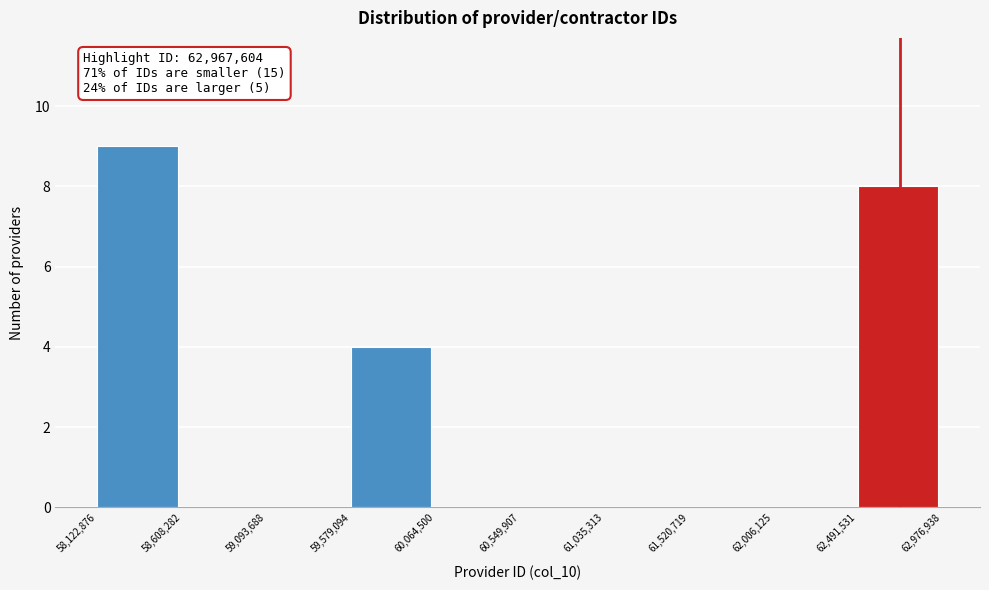

Over which range of the x-axis is the bar tallest?

58,122,876 to 58,608,282